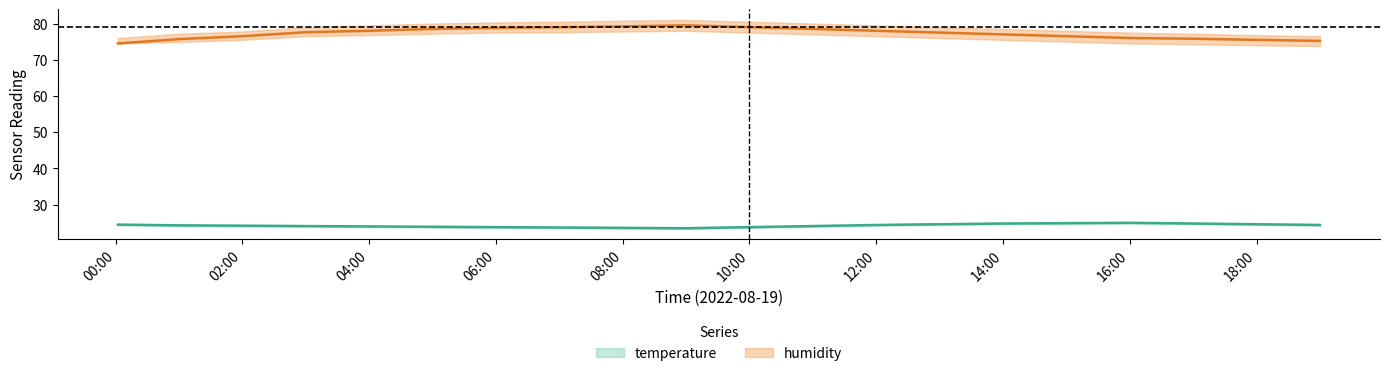

What value does the humidity series have at 17:00?

75.8